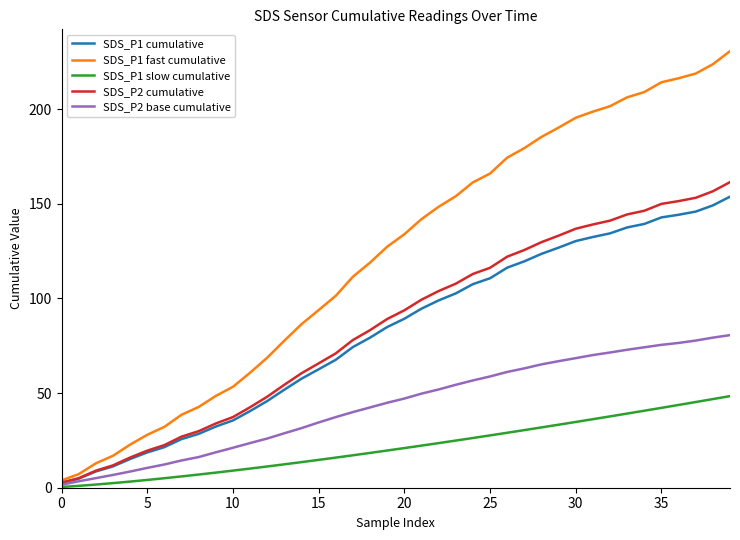

Does the chart have visible grid lines?

No